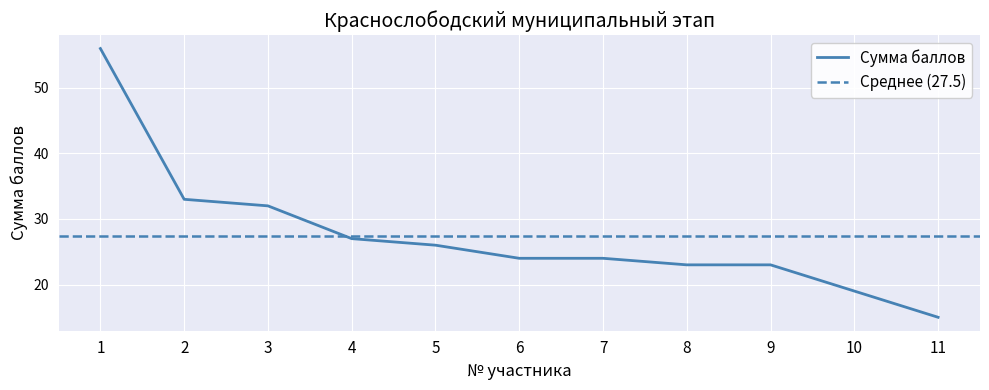

Count the number of values greater than 24.

5